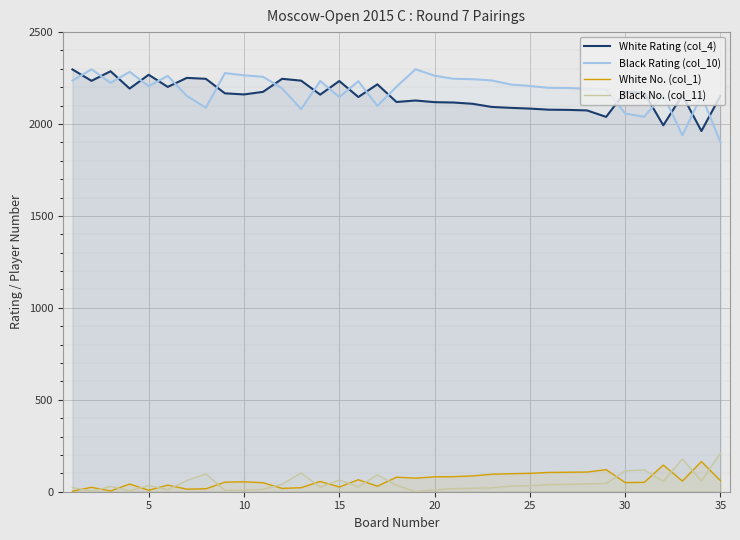

In White Rating (col_4), how many points are lower than both neighbors (excluding endpoints)?

10